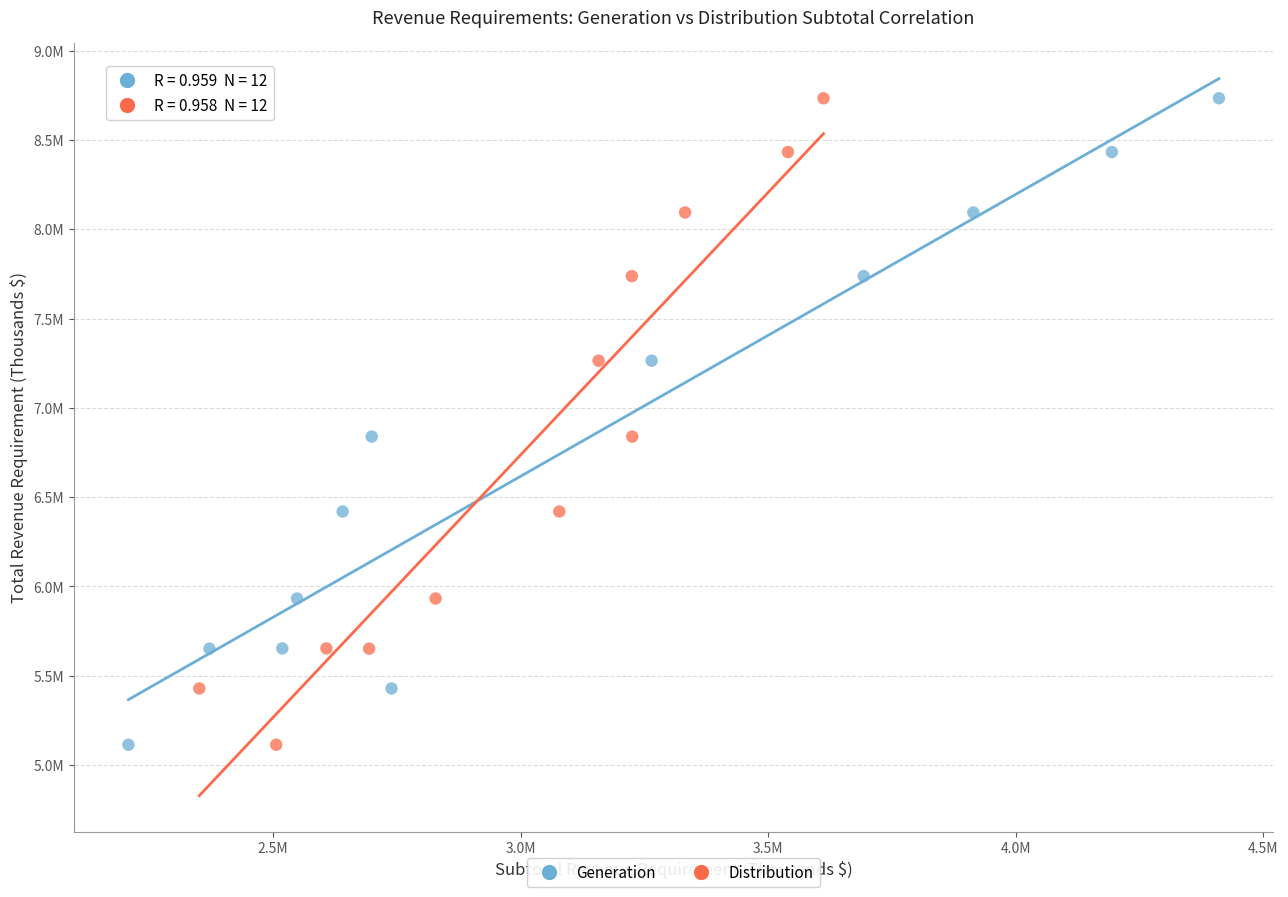

What are all the series names shown in the legend?

Generation, Distribution